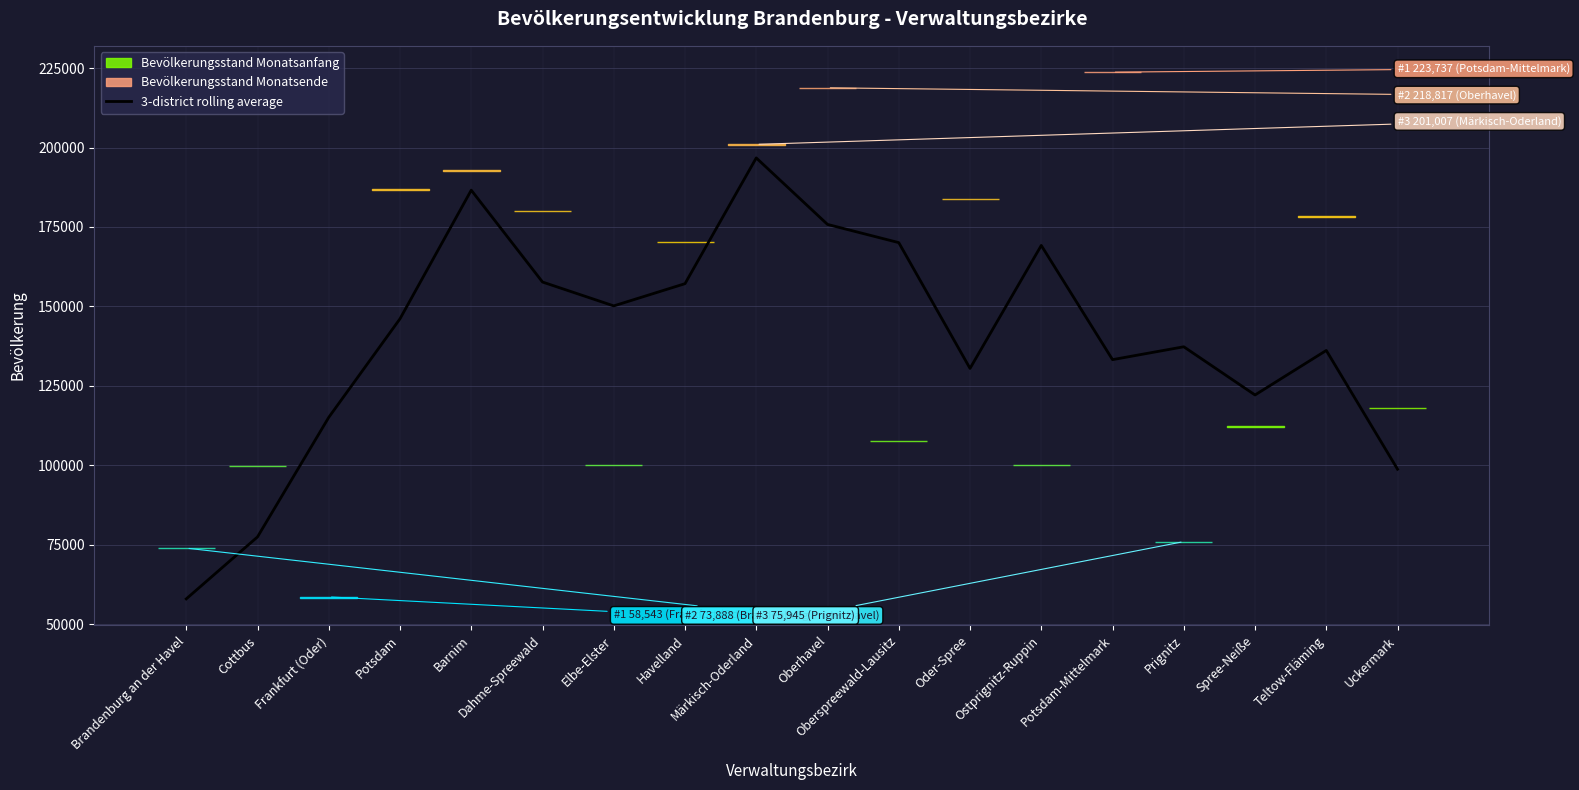

At which category does the data reach its first local valley?

Elbe-Elster